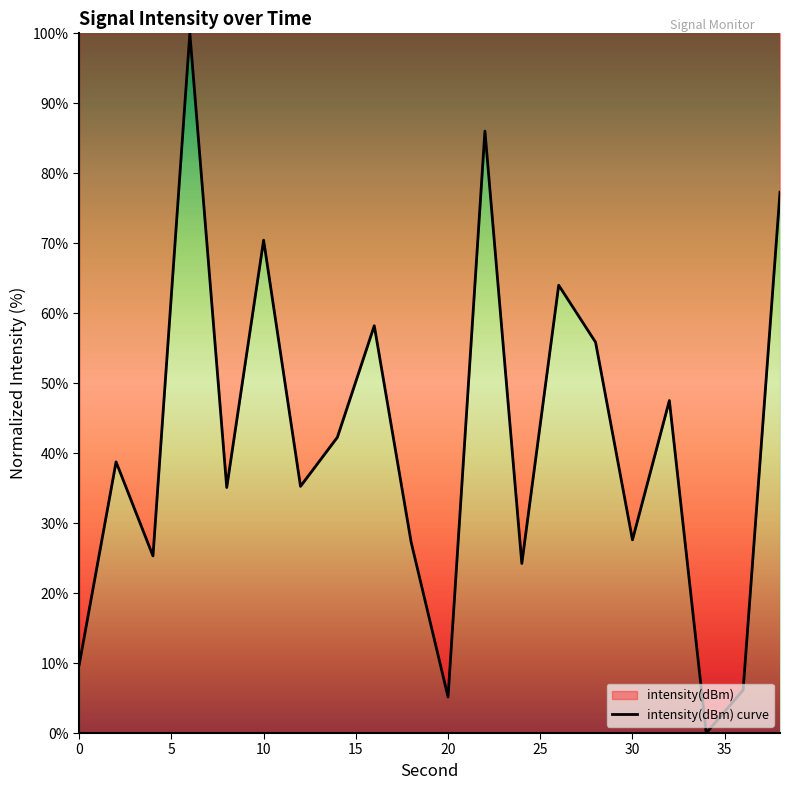

How many points are lower than both their immediate neighbors (excluding endpoints)?

7